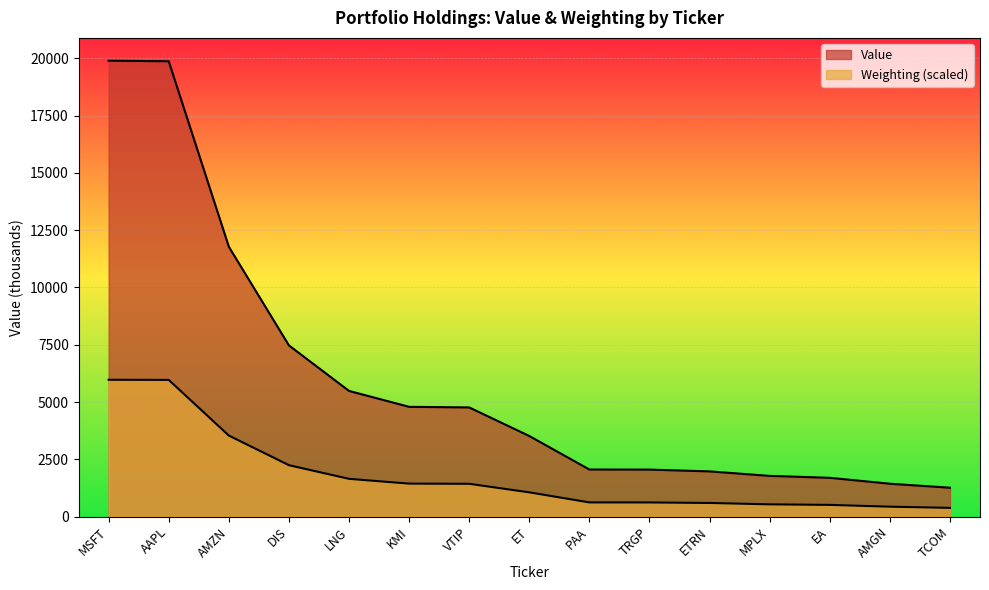

True or false: Value and Weighting cross at least once.

False